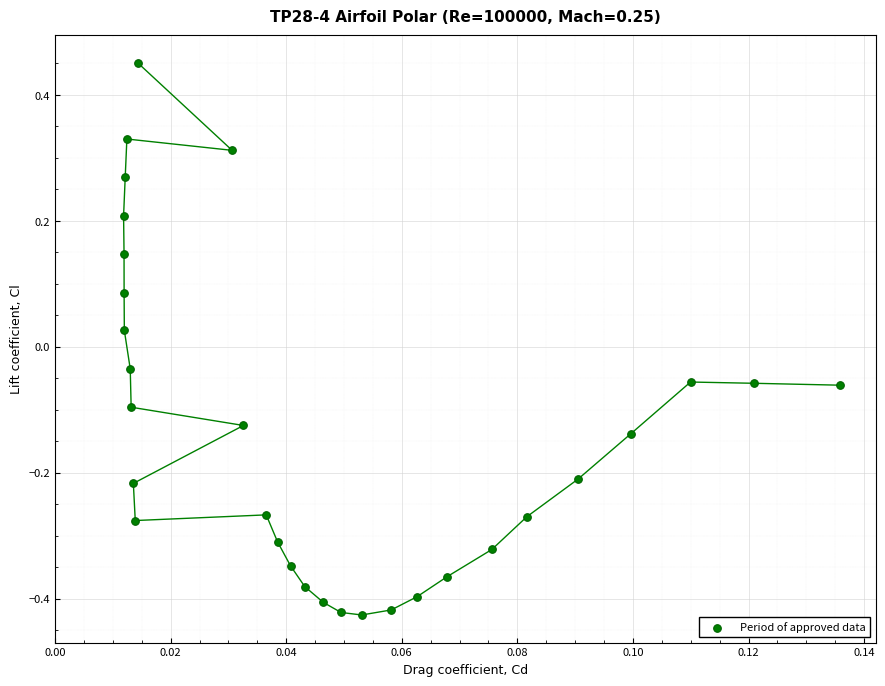

What is the range of Y values (max minus min)?

0.9